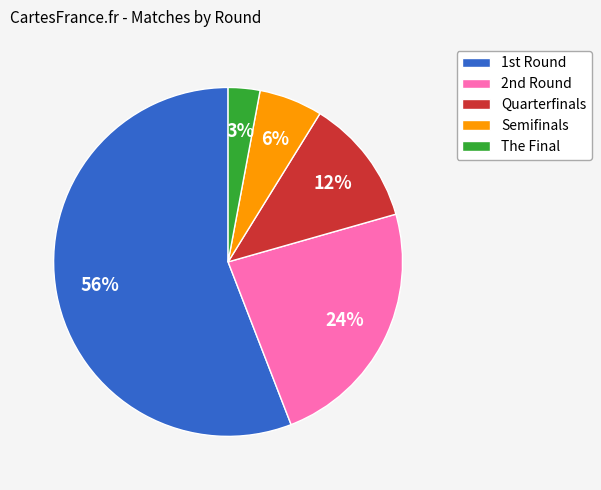

Which slice represents more than half of the pie?

1st Round